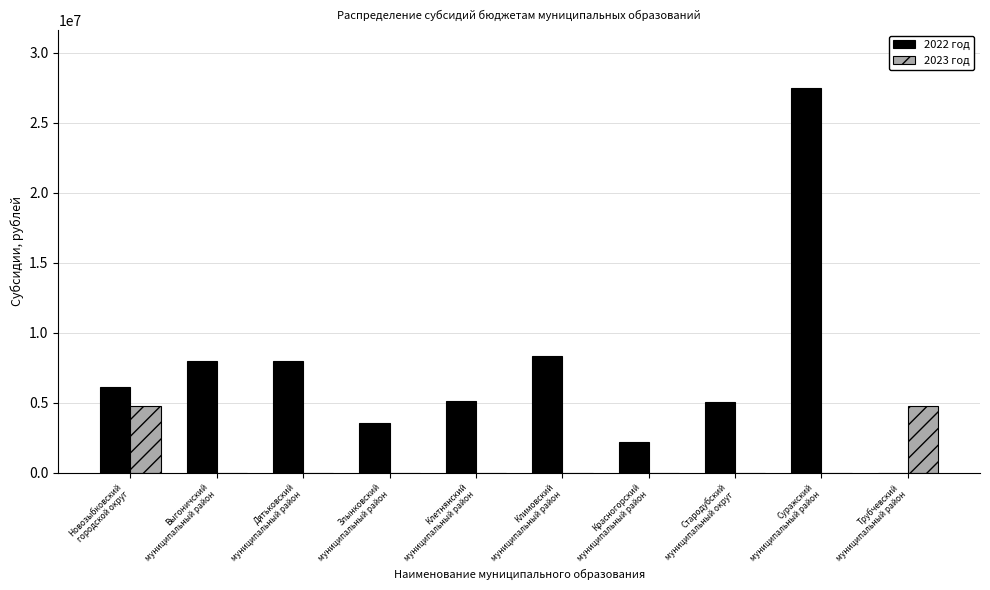

Which series changed the most between Климовский
муниципальный район and Суражский
муниципальный район?

2022 год